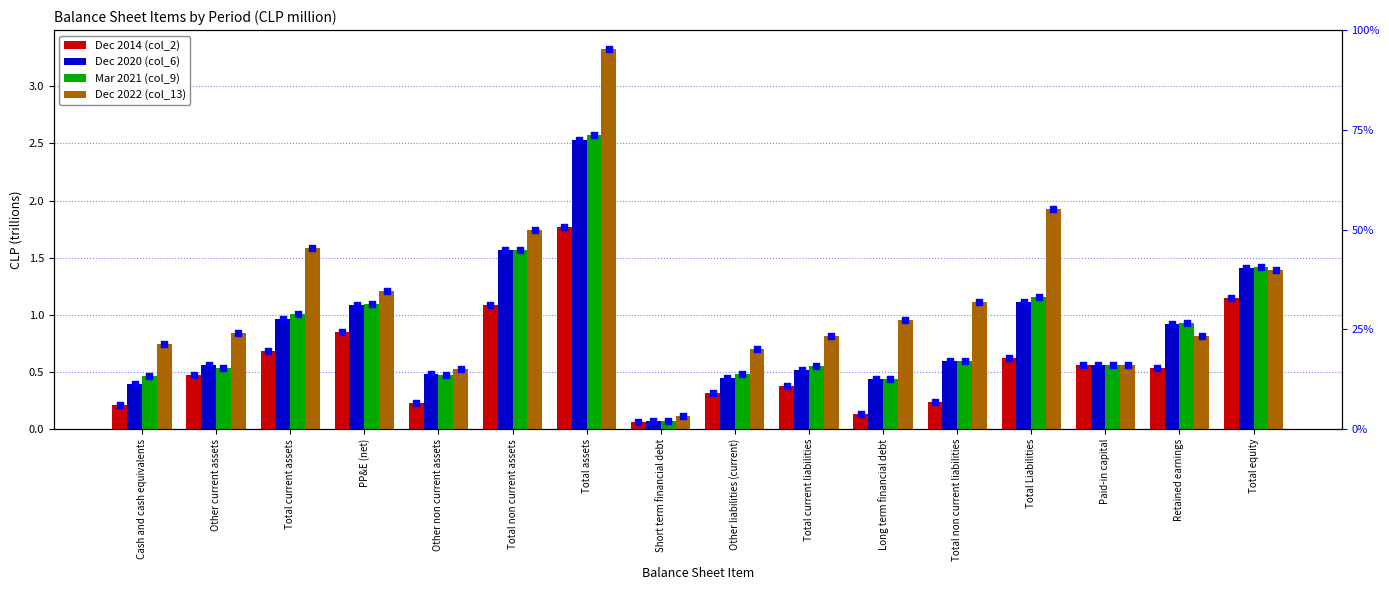

What is the total value across all series at Paid-in capital?

2.3